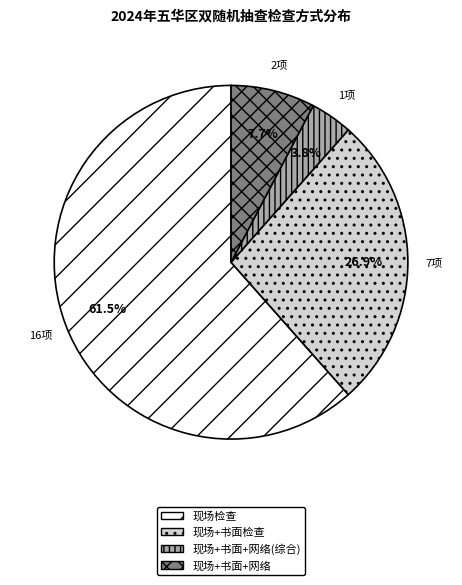

What is the majority slice?

现场检查